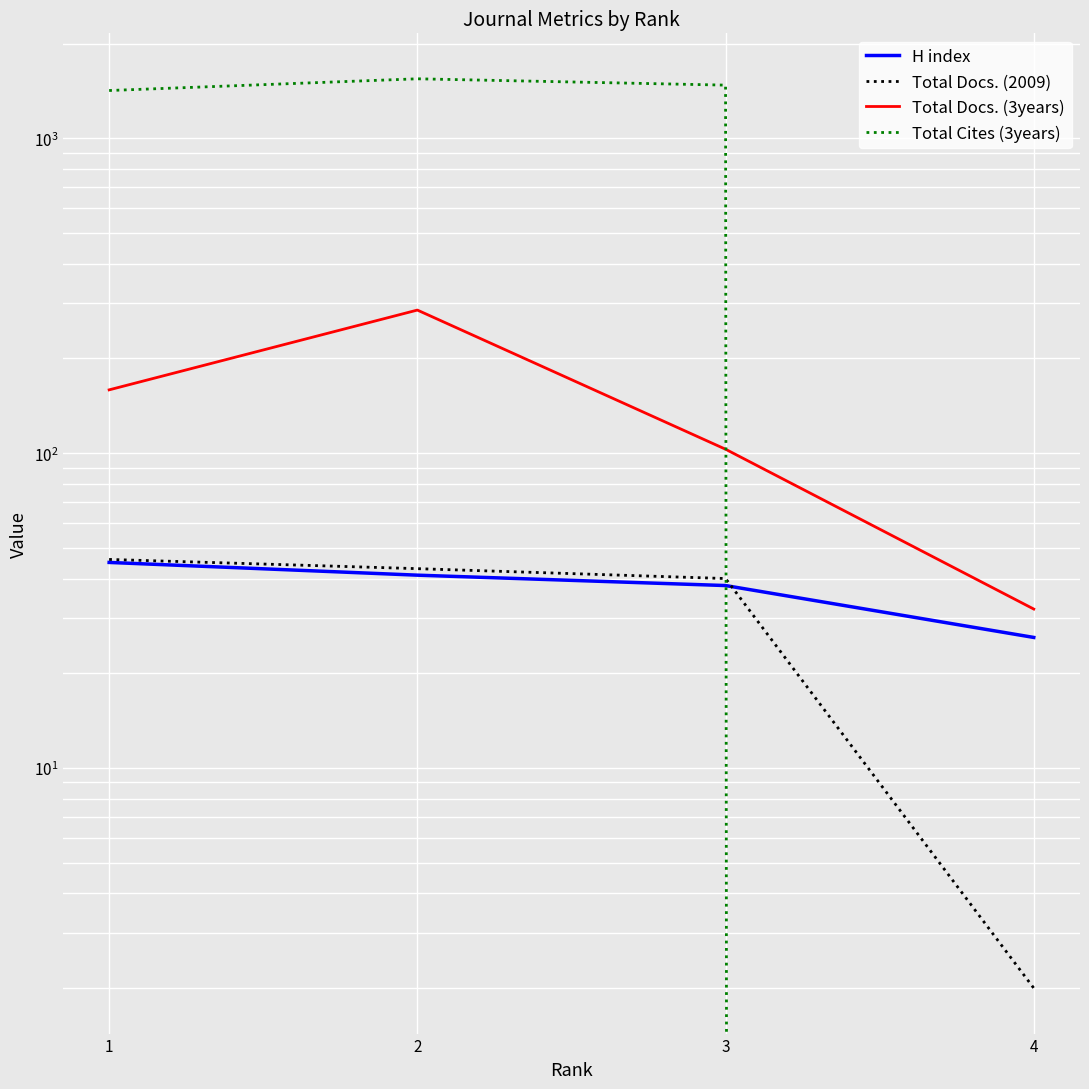

How many lines are shown in the chart?

4